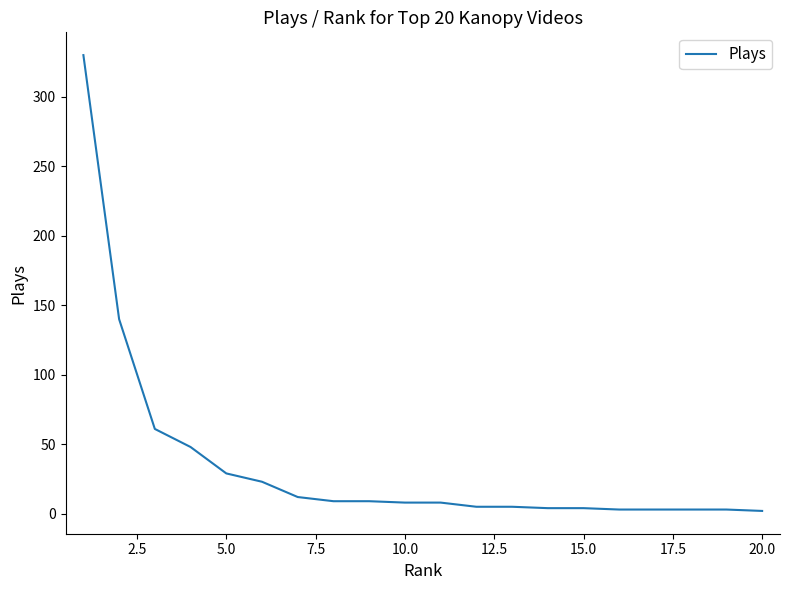

What is the difference between the maximum and minimum values?

328